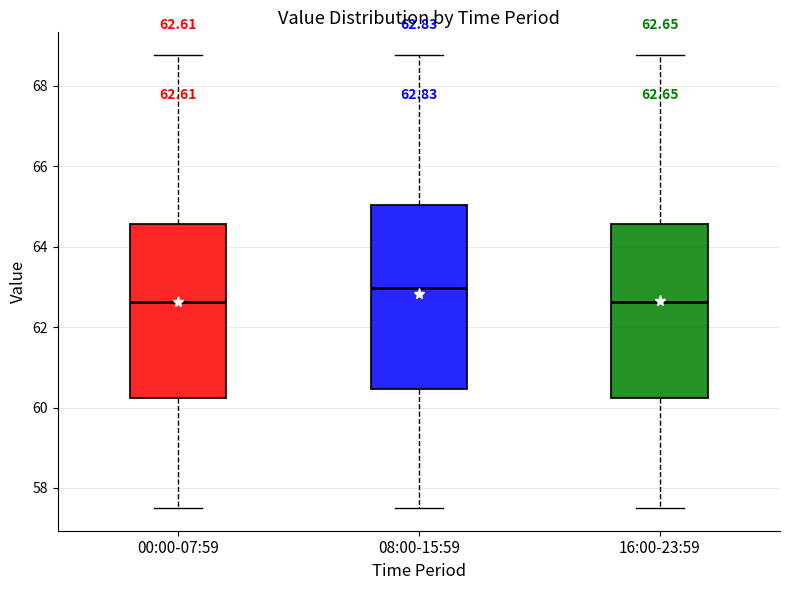

Which box's median line is the highest?

08:00-15:59